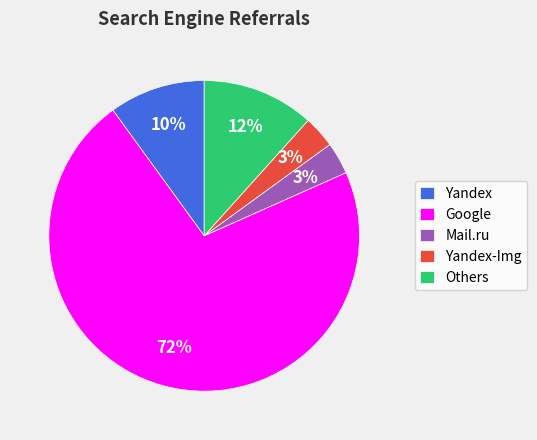

True or false: Yandex-Img accounts for 3% of the total.

True